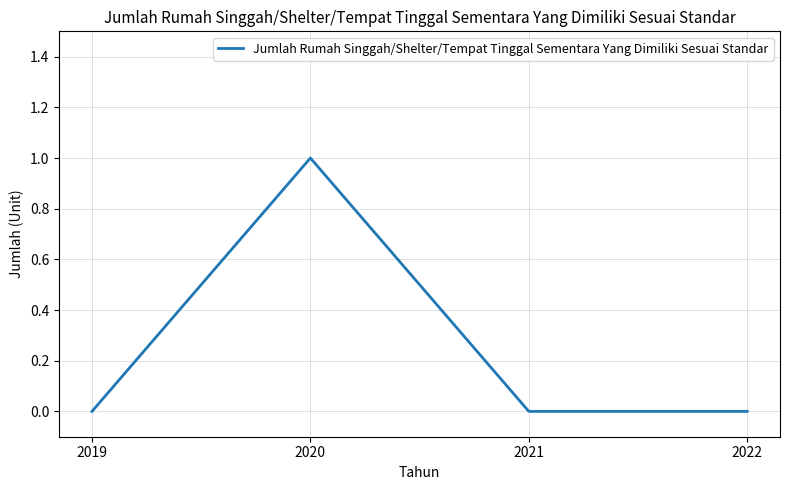

At which category does the data reach its first local peak?

2020